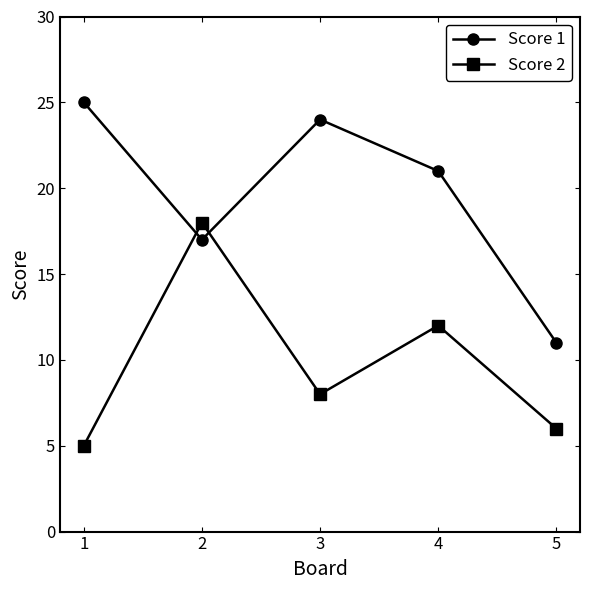

Reading right to left, extract all data points from this chart.

Score 1: 5=11	4=21	3=24	2=17	1=25
Score 2: 5=6	4=12	3=8	2=18	1=5